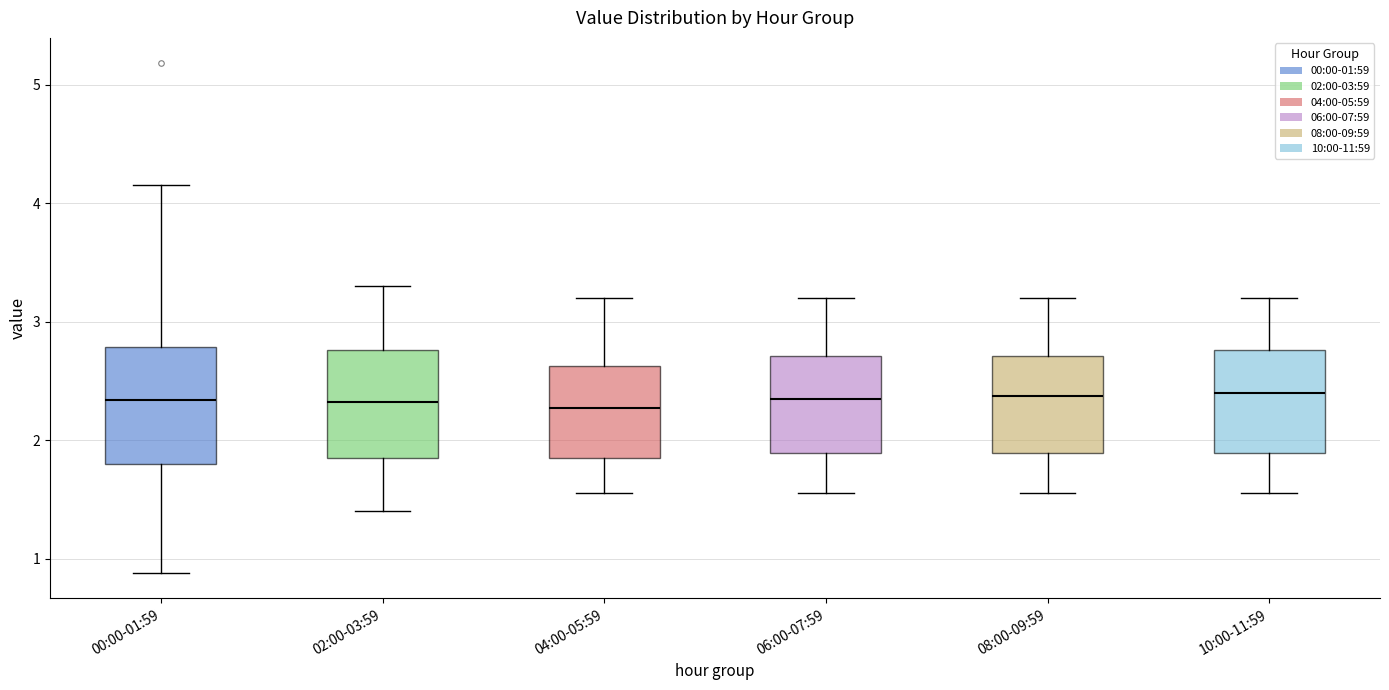

Reading left to right, transcribe this box plot: for each box, give where its median line is, the range the box spans, and where its two whiskers end, as read against the y-axis. The values are not printed on the chart, so give them approximately, as read against the axis.

00:00-01:59: median 2.3, box 1.8 to 2.8, whiskers 0.9 to 4.2
02:00-03:59: median 2.3, box 1.9 to 2.8, whiskers 1.4 to 3.3
04:00-05:59: median 2.3, box 1.9 to 2.6, whiskers 1.6 to 3.2
06:00-07:59: median 2.4, box 1.9 to 2.7, whiskers 1.6 to 3.2
08:00-09:59: median 2.4, box 1.9 to 2.7, whiskers 1.6 to 3.2
10:00-11:59: median 2.4, box 1.9 to 2.8, whiskers 1.6 to 3.2